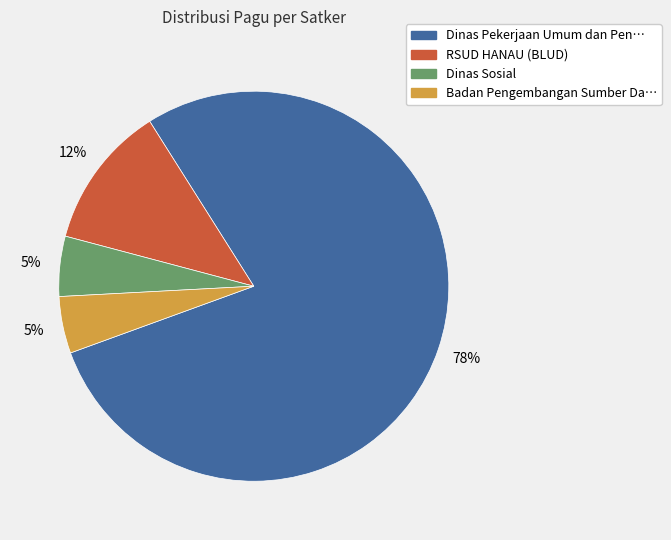

Is there a majority slice in this chart?

Yes